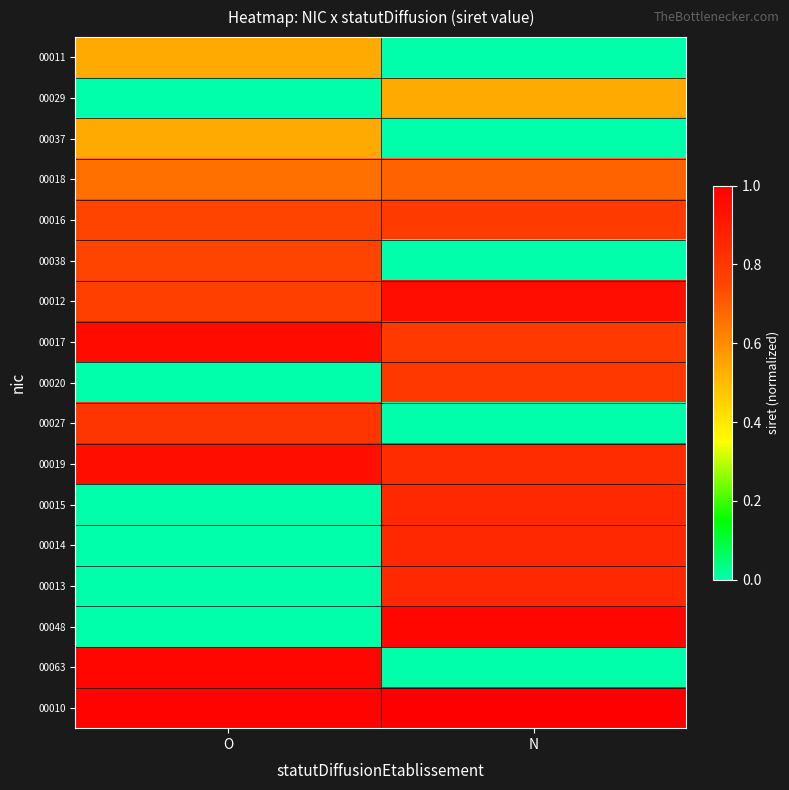

How many categories are shown in the chart?

2